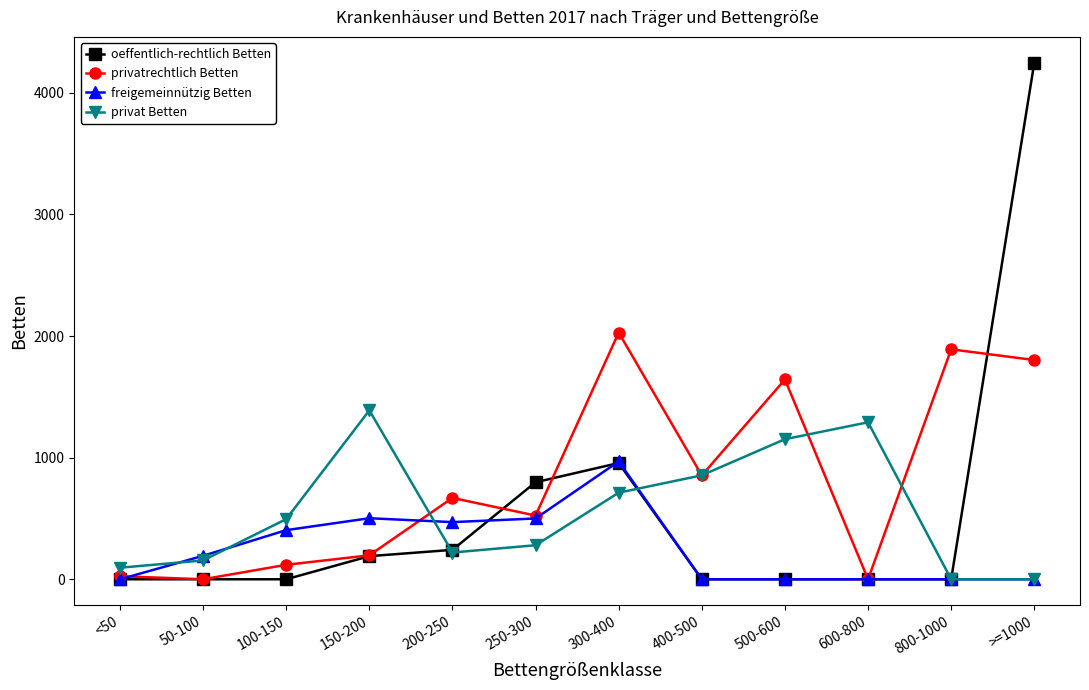

At which category does the chart reach its peak across all series?

>=1000